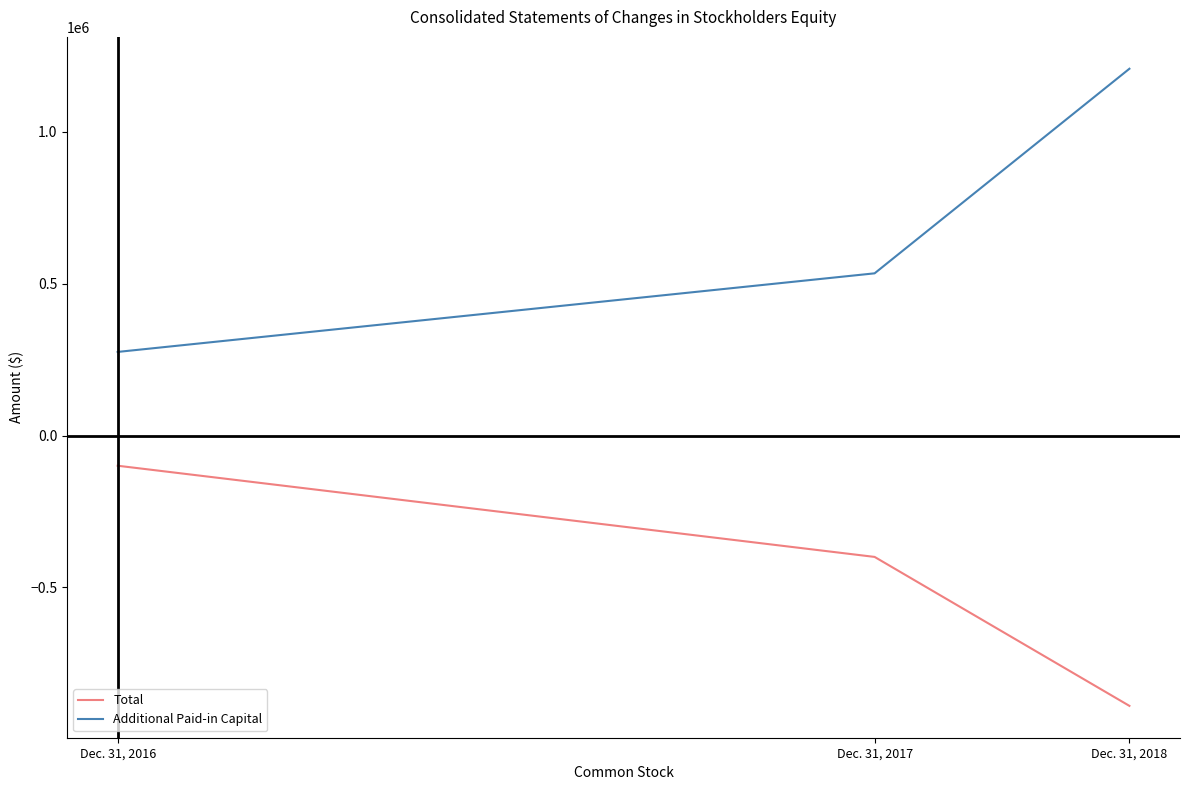

How many Additional Paid-in Capital values are between 275445 and 1208320?

3